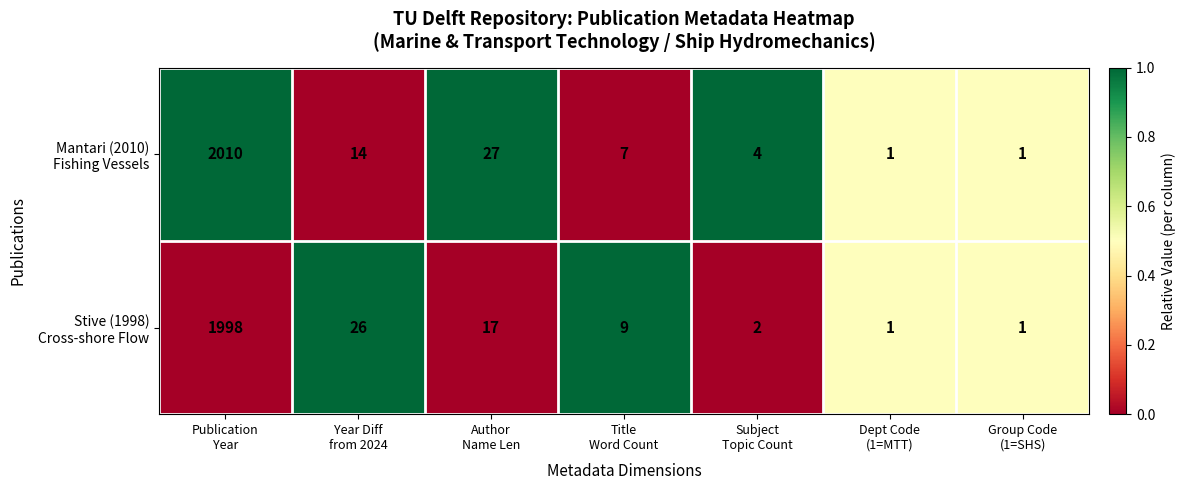

What is the greatest value displayed?

2010